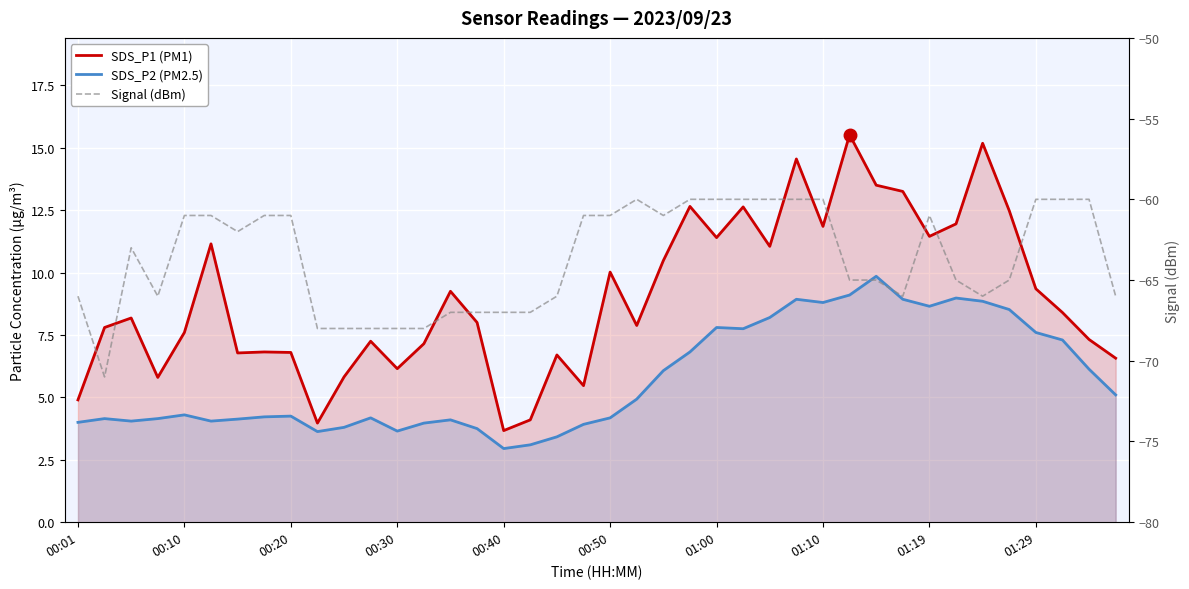

Between 33 and 24, which is larger?

33